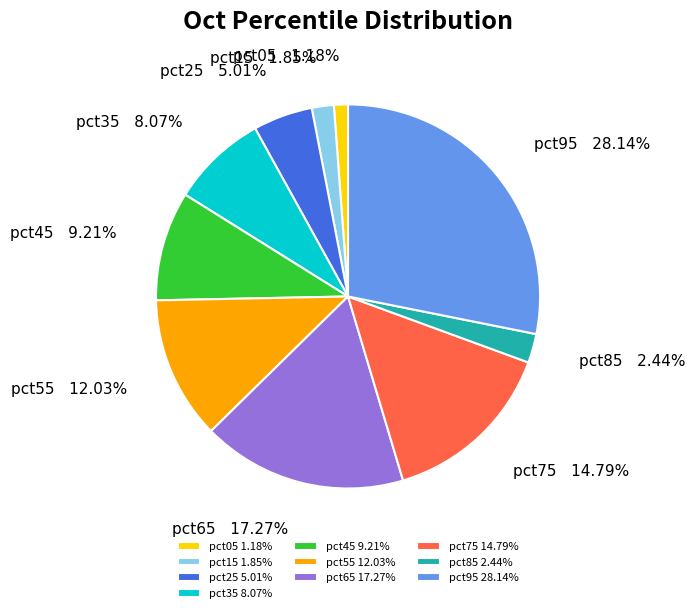

Which slice is the smallest?

pct05